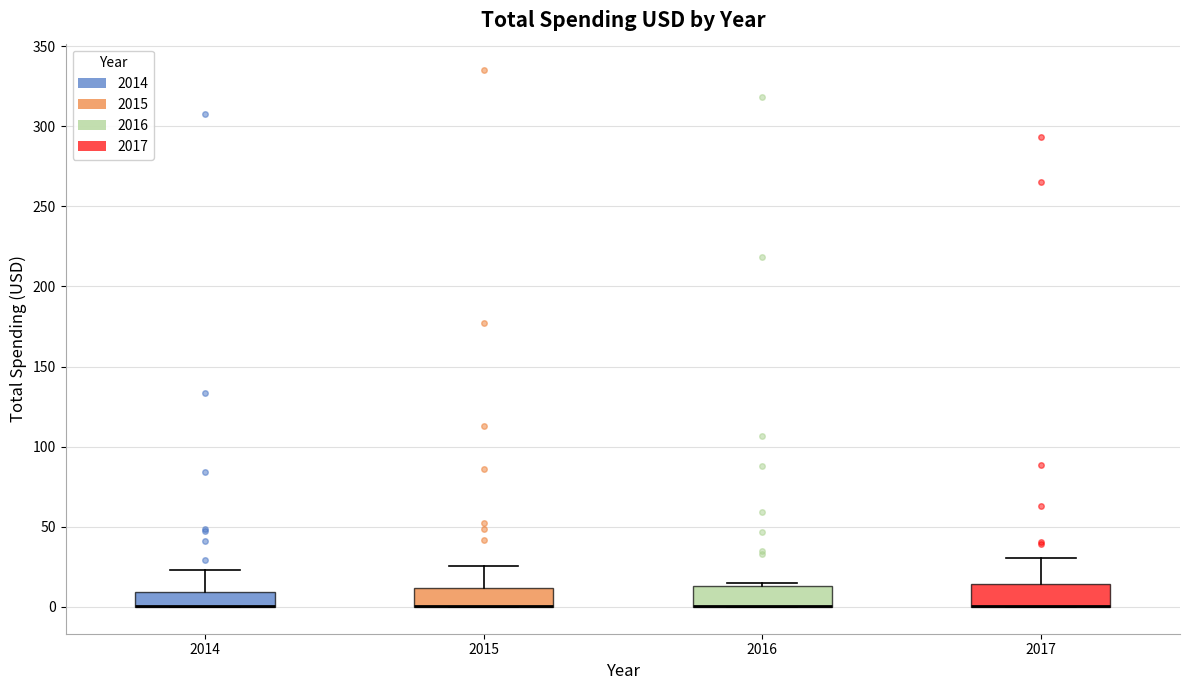

Reading left to right, read every box against the y-axis: the position of its median line, the range the box covers, and the ends of its whiskers. The values are not printed on the chart, so give them approximately, as read against the axis.

2014: median 0 (drawn on the box's lower edge), box 0 to 10, whiskers 0 to 25
2015: median 0 (drawn on the box's lower edge), box 0 to 10, whiskers 0 to 25
2016: median 0 (drawn on the box's lower edge), box 0 to 15, whiskers 0 to 15 (just above the box's upper edge)
2017: median 0 (drawn on the box's lower edge), box 0 to 15, whiskers 0 to 30